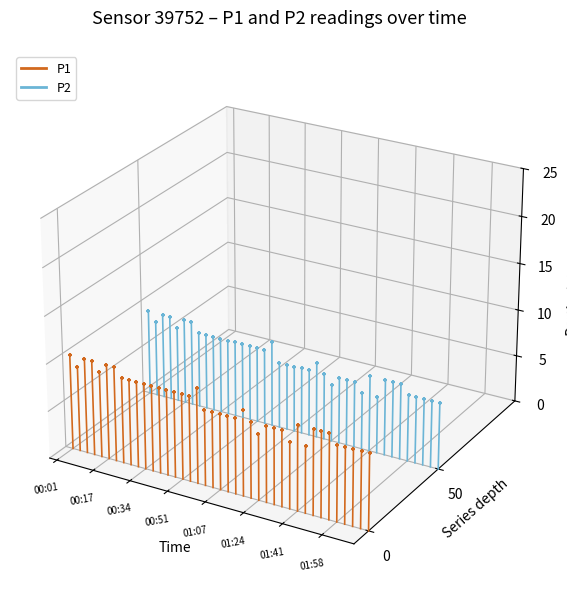

Which series has the largest total across all categories?

P2